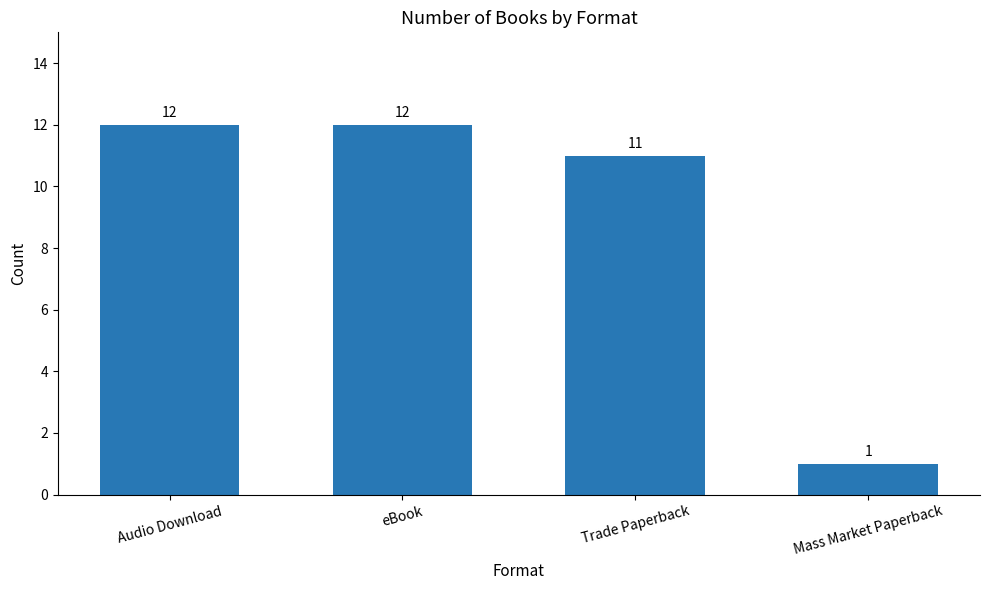

What is the average value?

9